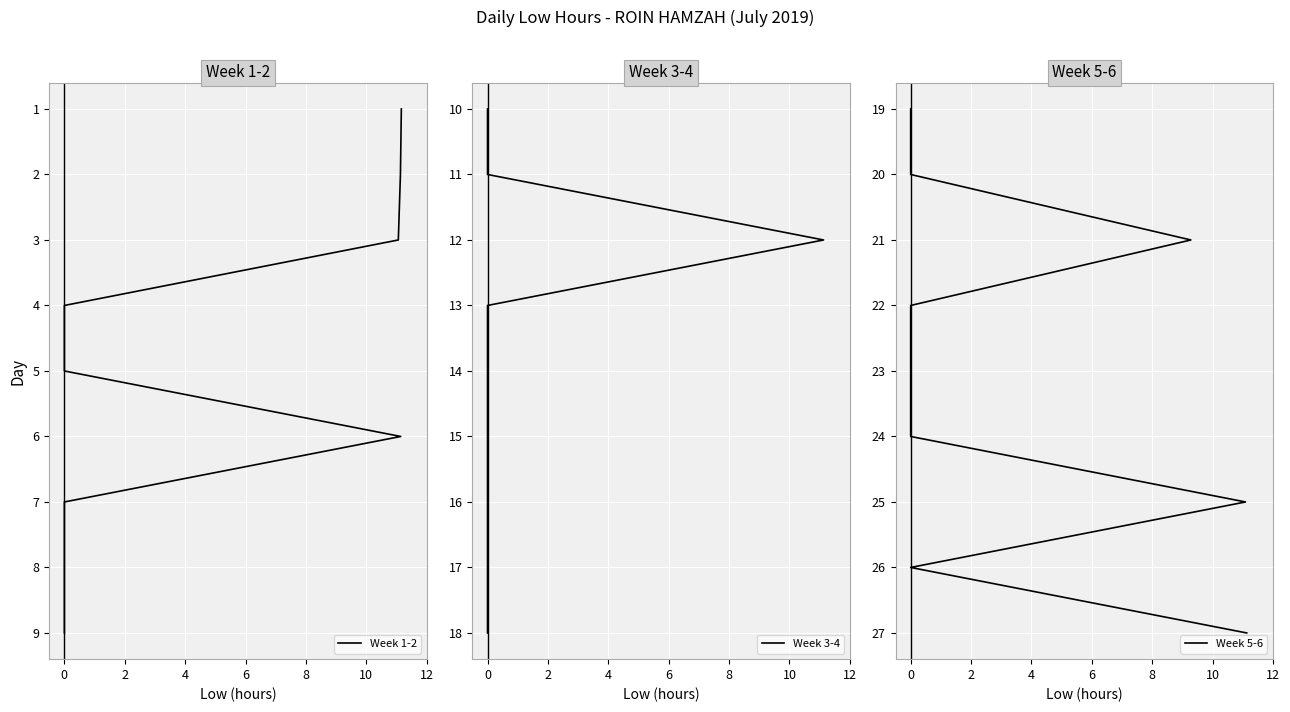

Does the chart display data point markers on the line(s)?

No